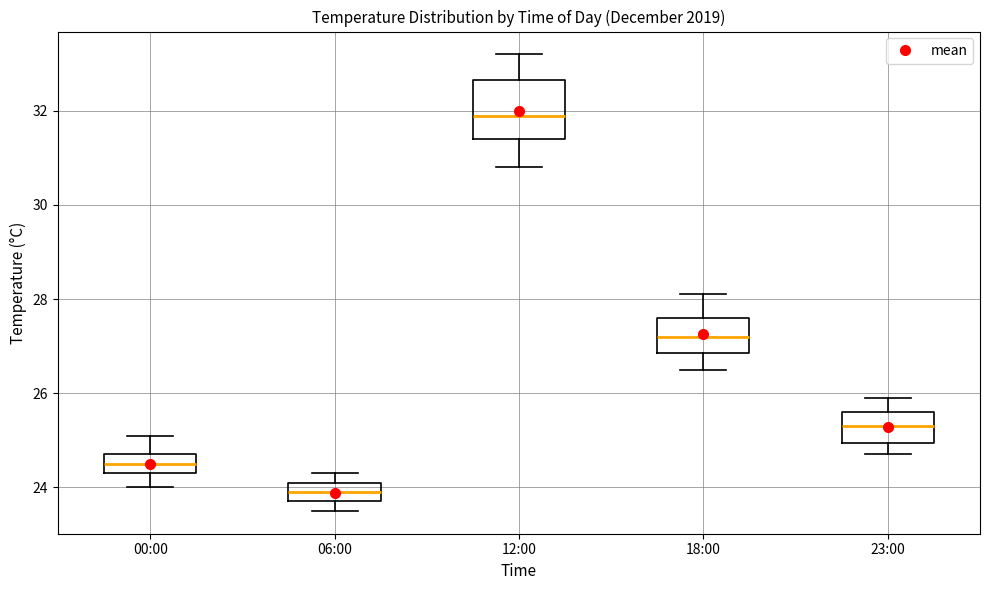

Where does the upper whisker of the box for 23:00 end on the y-axis? The values are not printed on the chart, so give them approximately, as read against the axis.

26.0